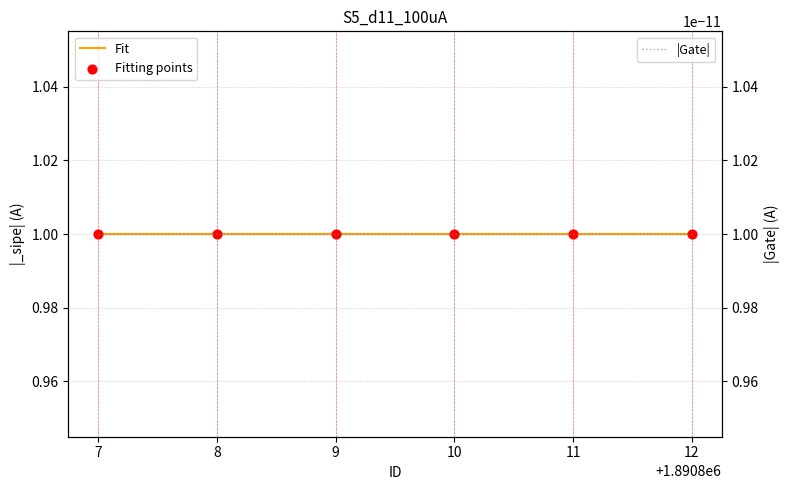

At which category is the sum across all series the highest?

7